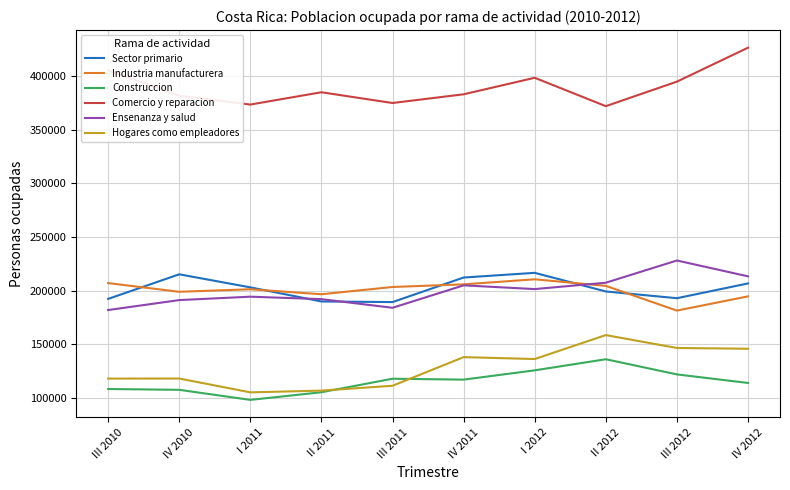

Where is the first local minimum for Comercio y reparacion?

I 2011